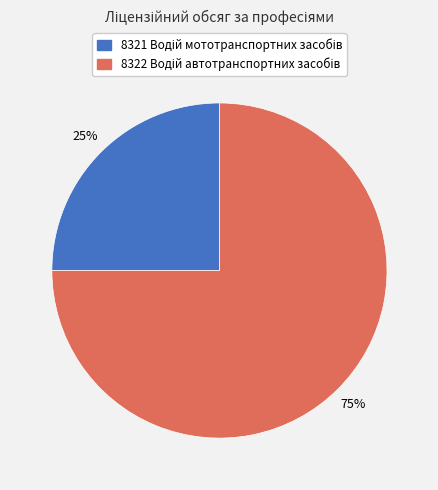

Is there any slice that represents more than half of the pie?

Yes